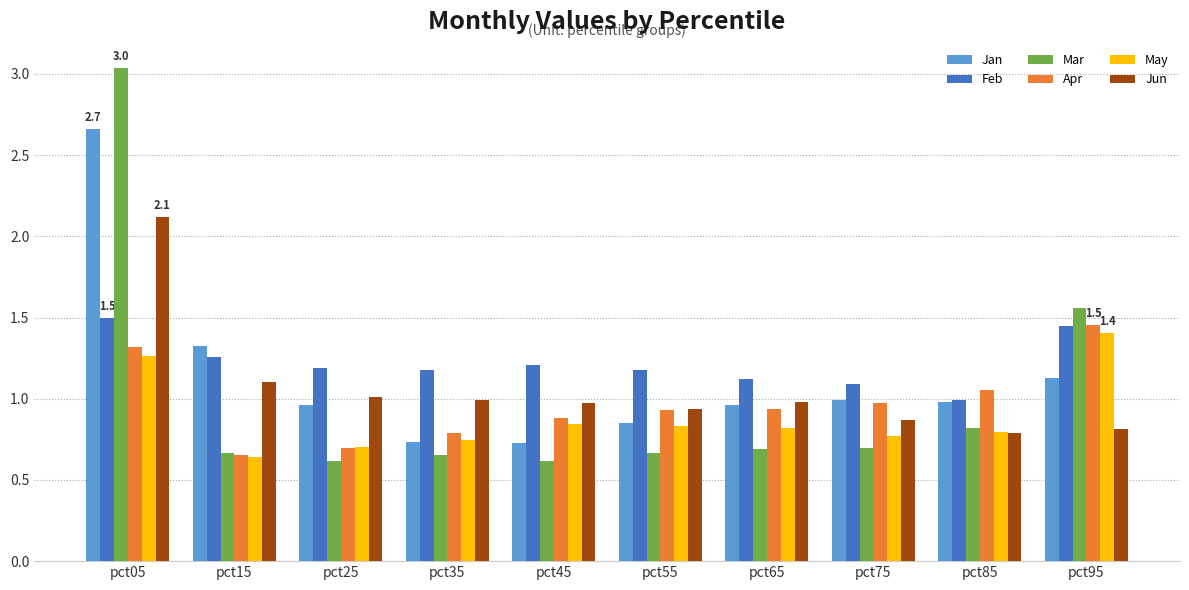

The May series shows 0.9 at pct15. True or false?

False